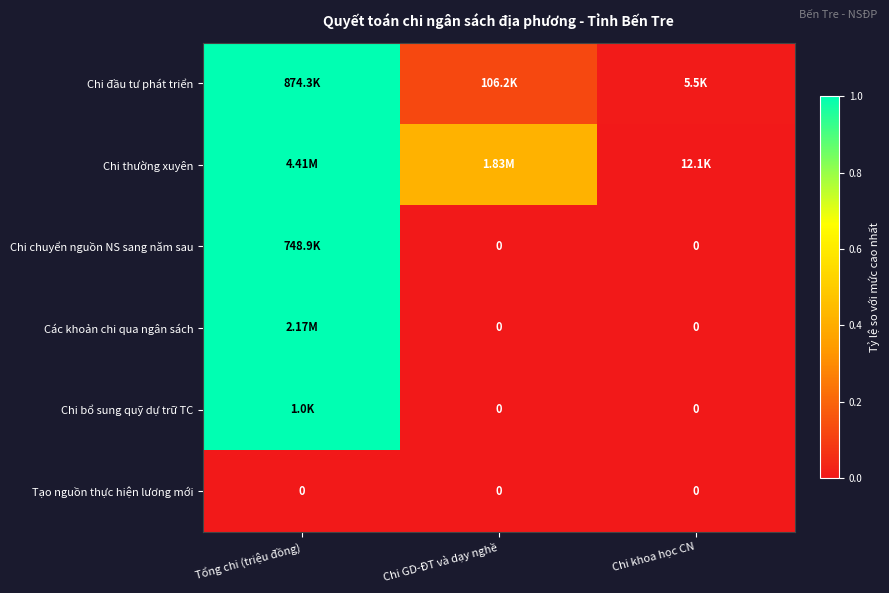

At how many categories does at least one series exceed 0?

3